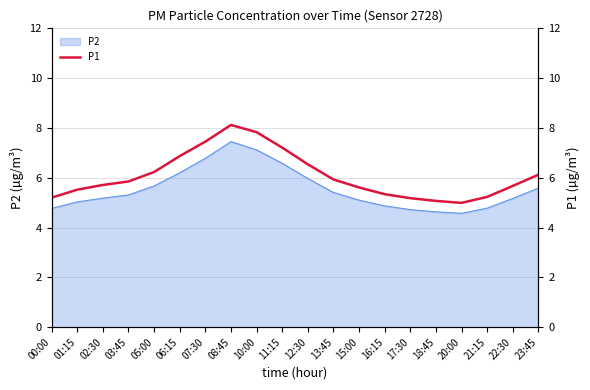

What is the maximum value shown in the chart?

8.1